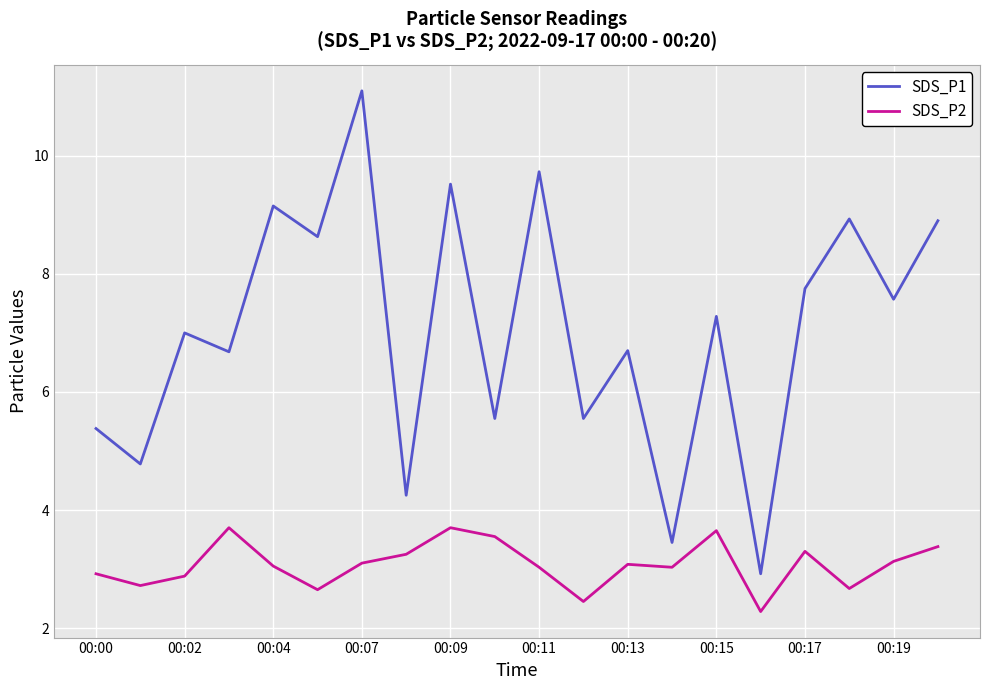

Is this an area chart (filled region under the line)?

No